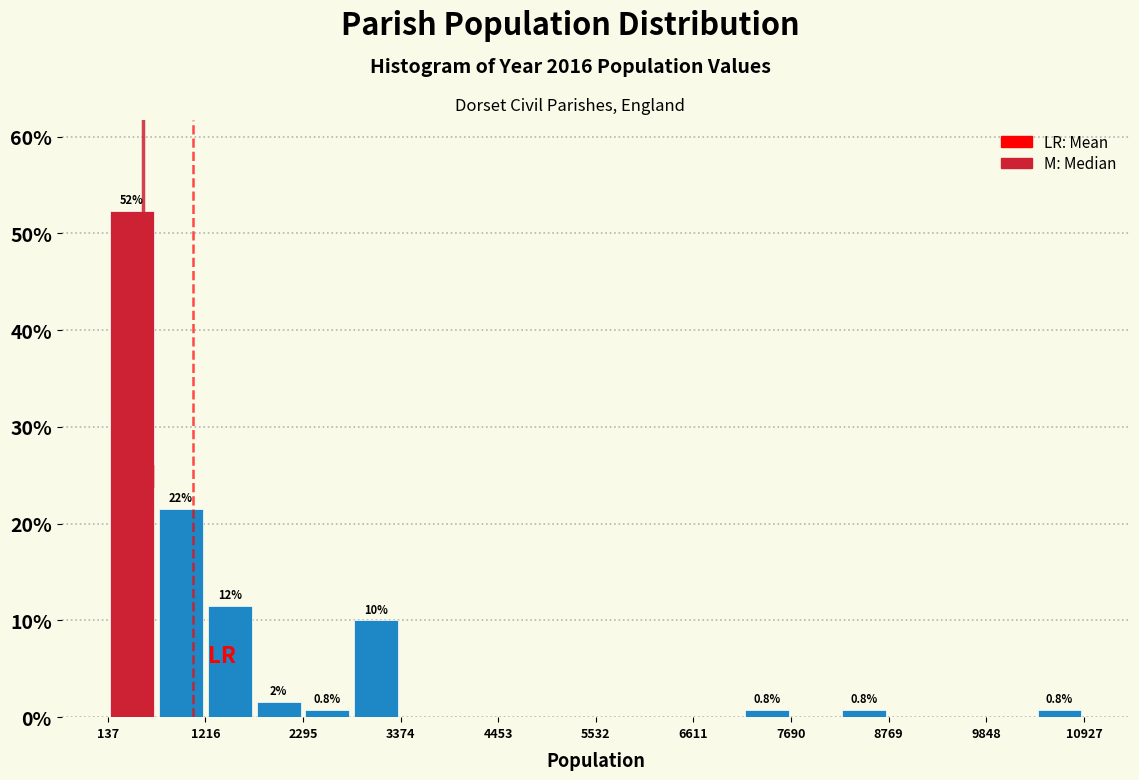

Around what value on the x-axis is the tallest bar? Give the approximate position of its centre, as read against the axis.

400